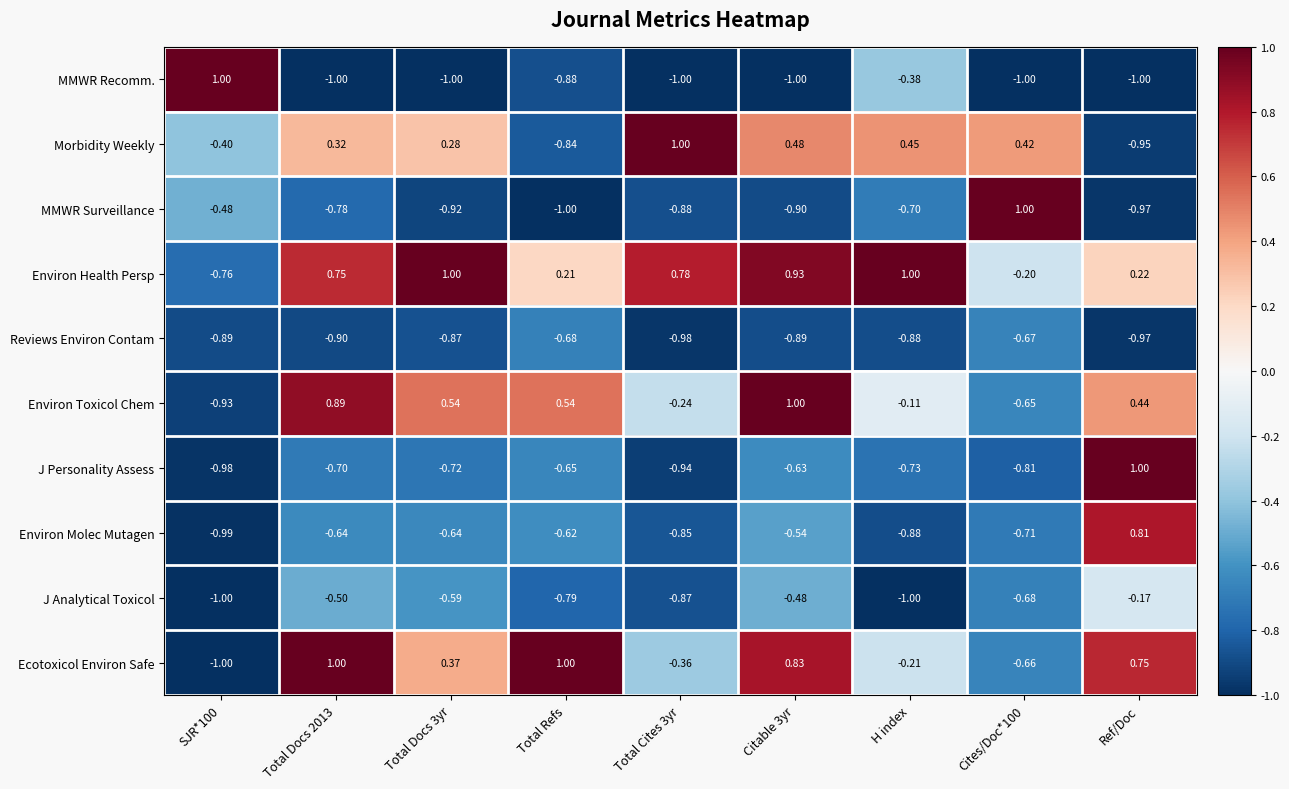

Rank the series at Cites/Doc*100 from lowest to highest value.

MMWR Recomm., J Personality Assess, Environ Molec Mutagen, J Analytical Toxicol, Reviews Environ Contam, Ecotoxicol Environ Safe, Environ Toxicol Chem, Environ Health Persp, Morbidity Weekly, MMWR Surveillance